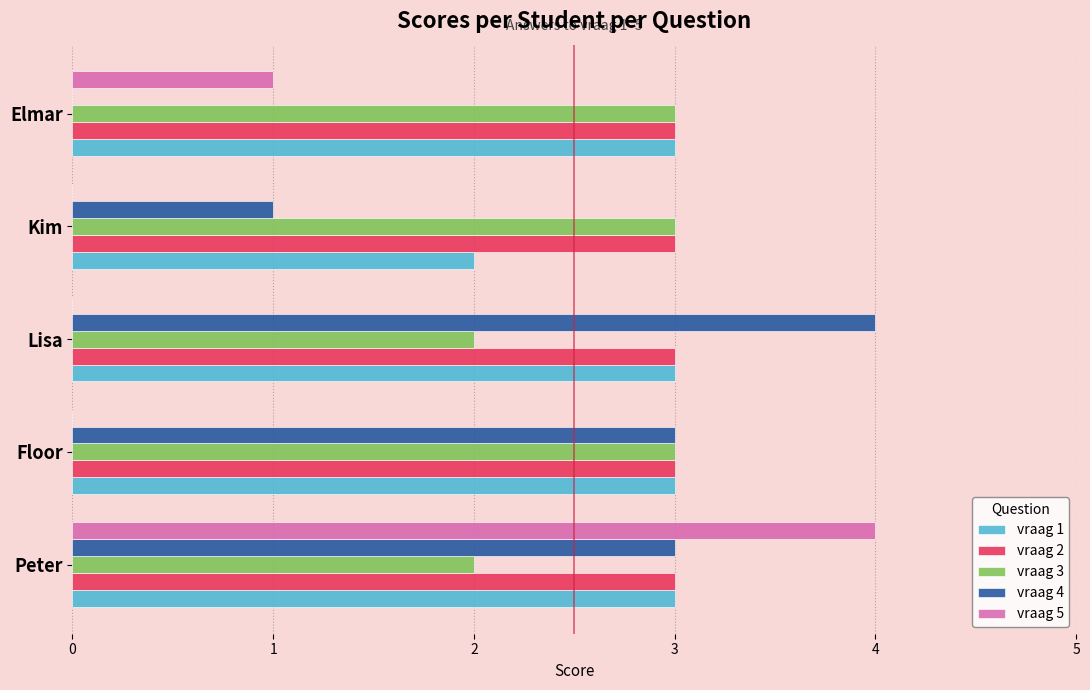

What are all the series names shown in the legend?

vraag 1, vraag 2, vraag 3, vraag 4, vraag 5